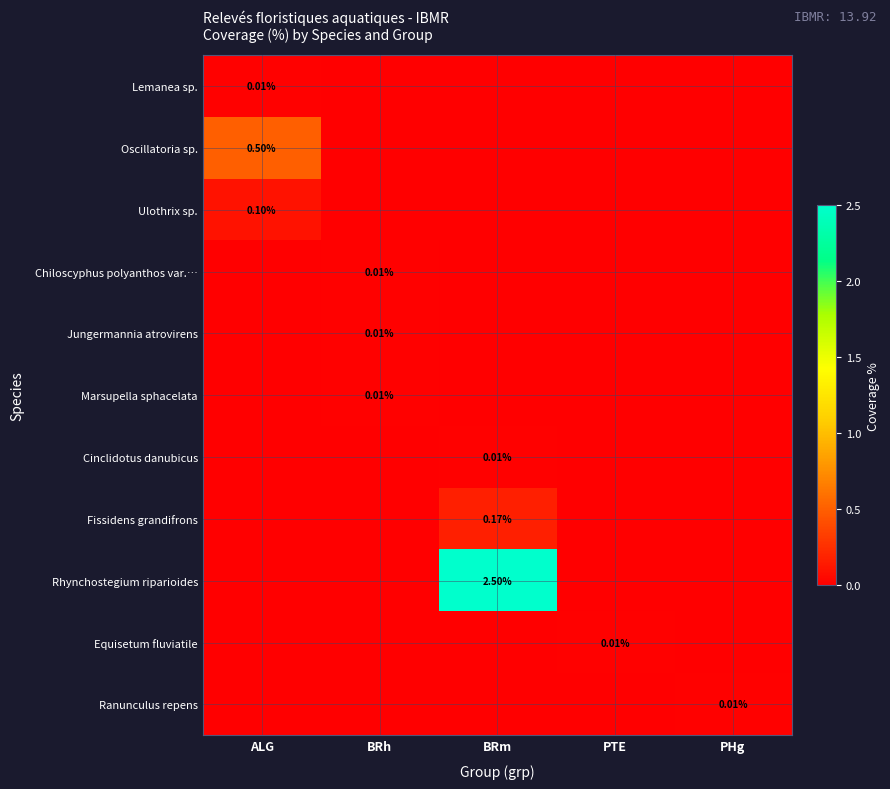

Which label corresponds to the largest value in the chart?

BRm